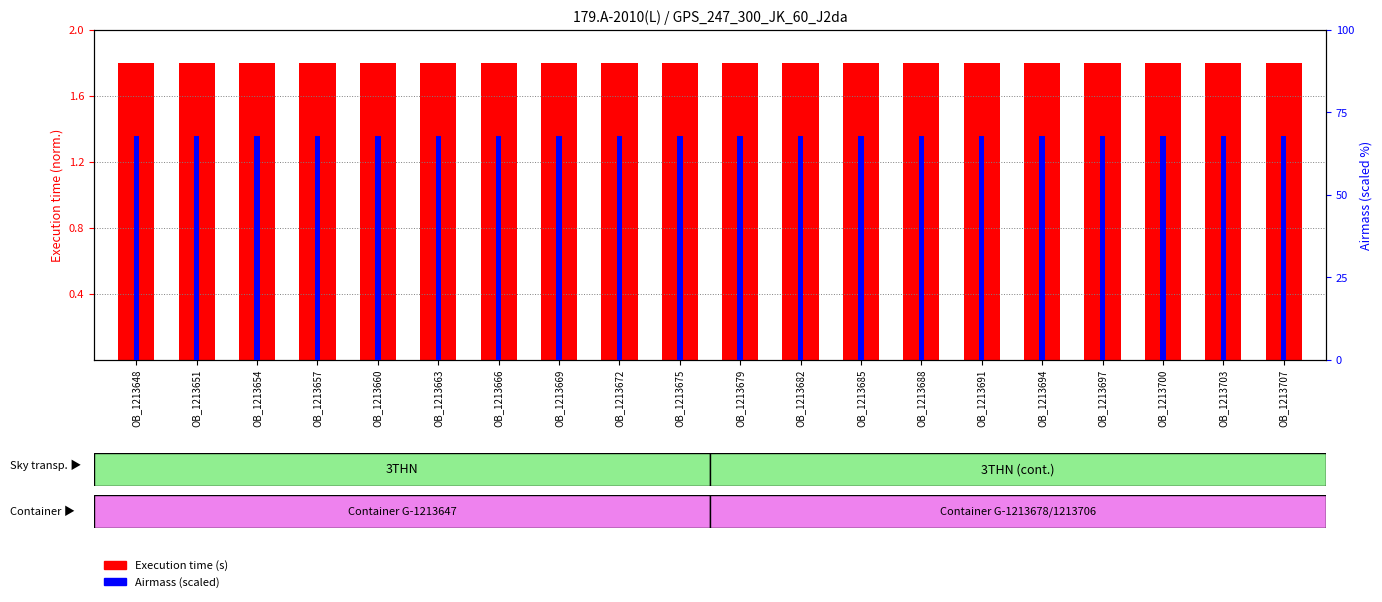

Which category has the lowest value across all series?

OB_1213648